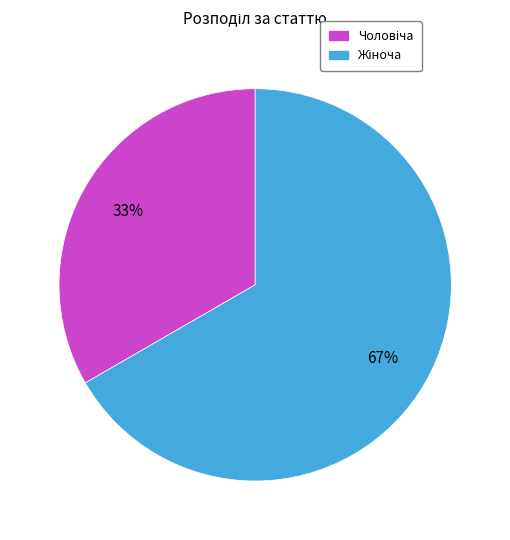

Count the number of slices in the pie.

2